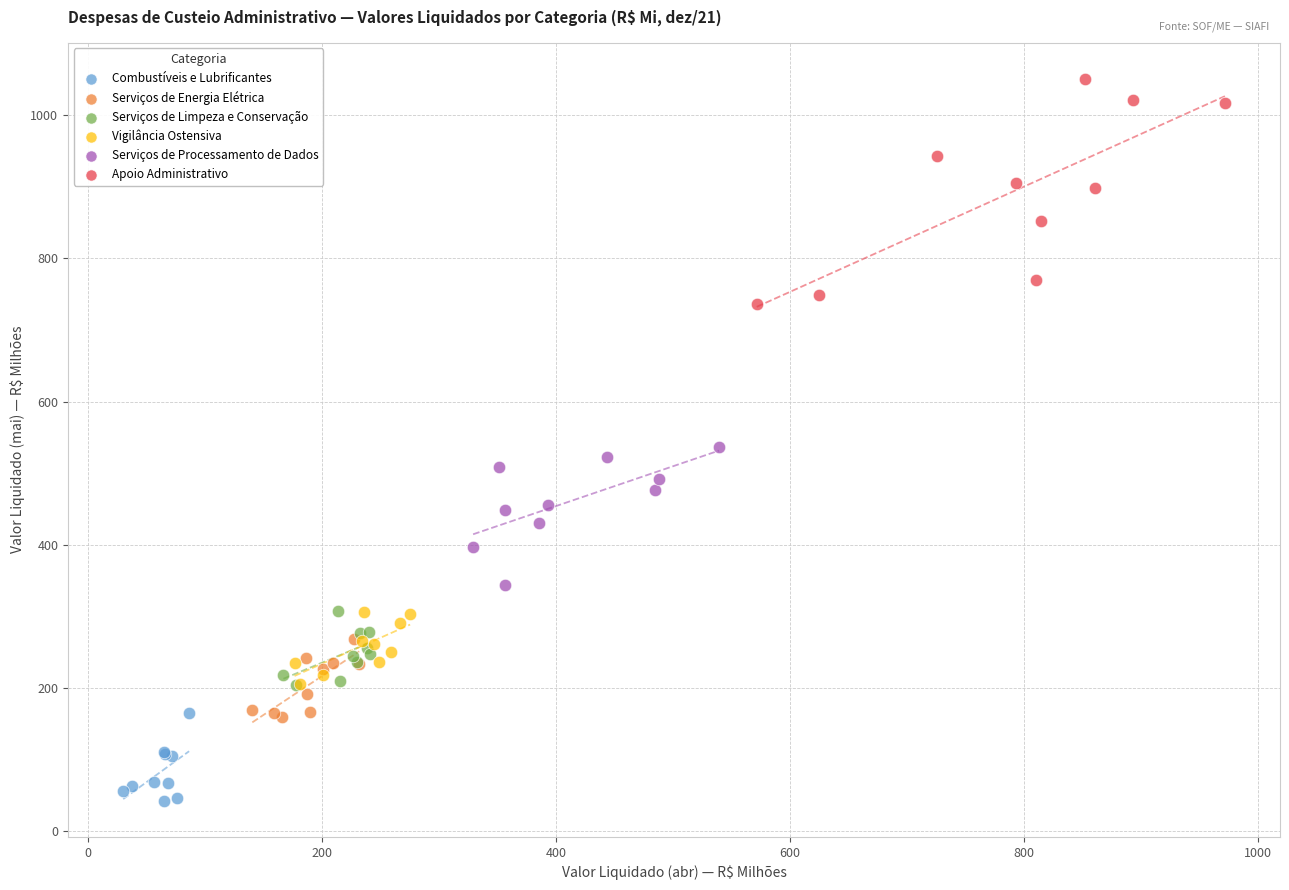

Which series reaches the maximum Y coordinate?

Apoio Administrativo